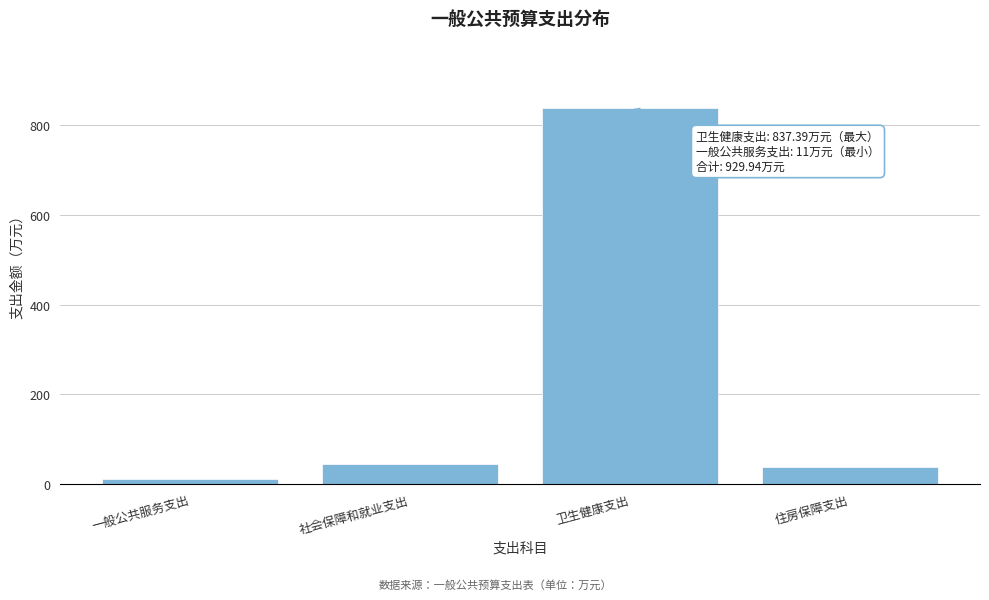

Reading left to right, list all the values displayed in this chart.

一般公共服务支出=11.0	社会保障和就业支出=44.5	卫生健康支出=837.4	住房保障支出=37.0